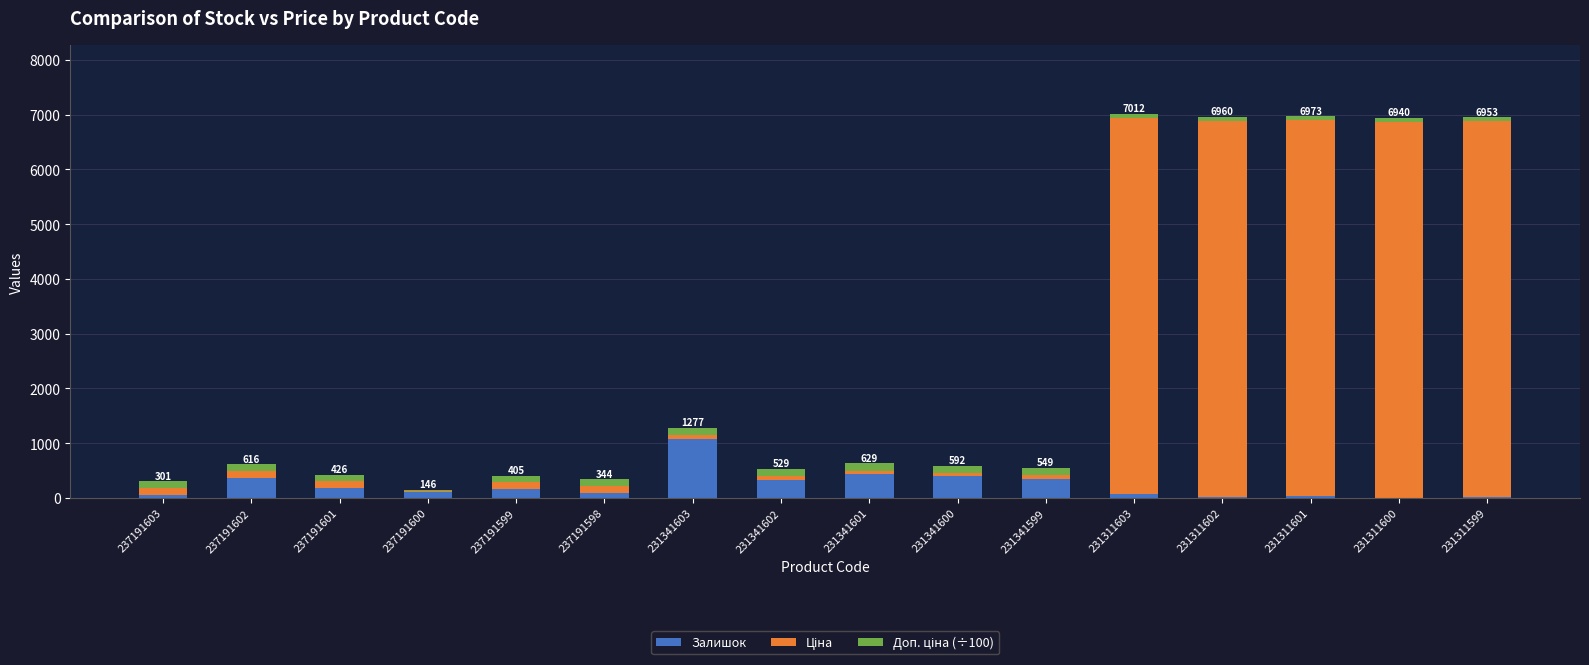

At which label does Залишок reach its peak?

231341603